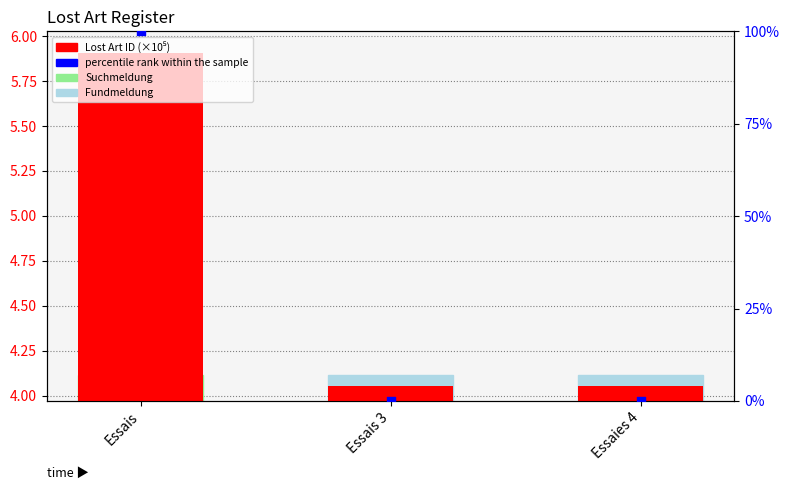

Which series reaches the minimum Y coordinate?

percentile rank within the sample